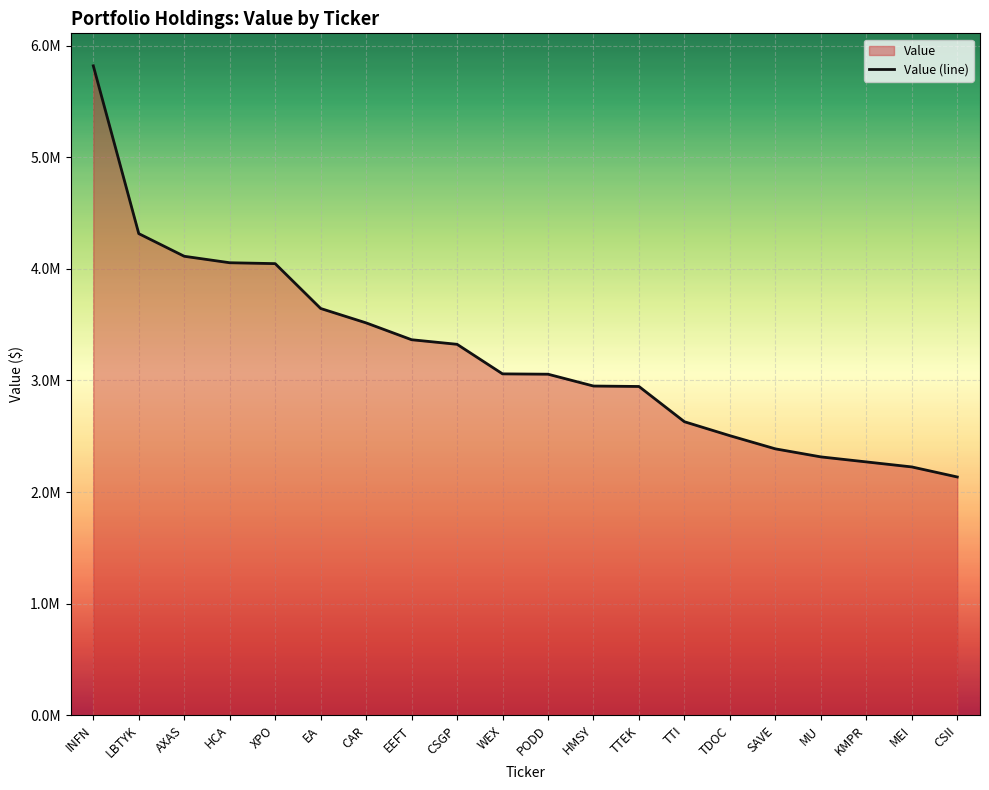

What is the label of the 11th point from the right?

WEX